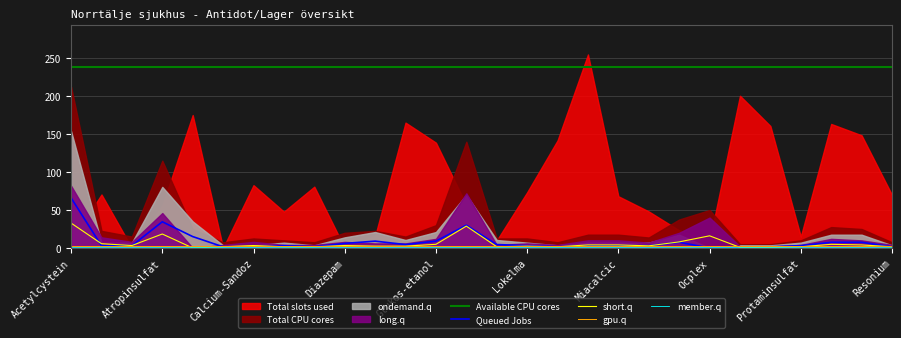

What is the spread (max minus min) of values at 16?

237.0